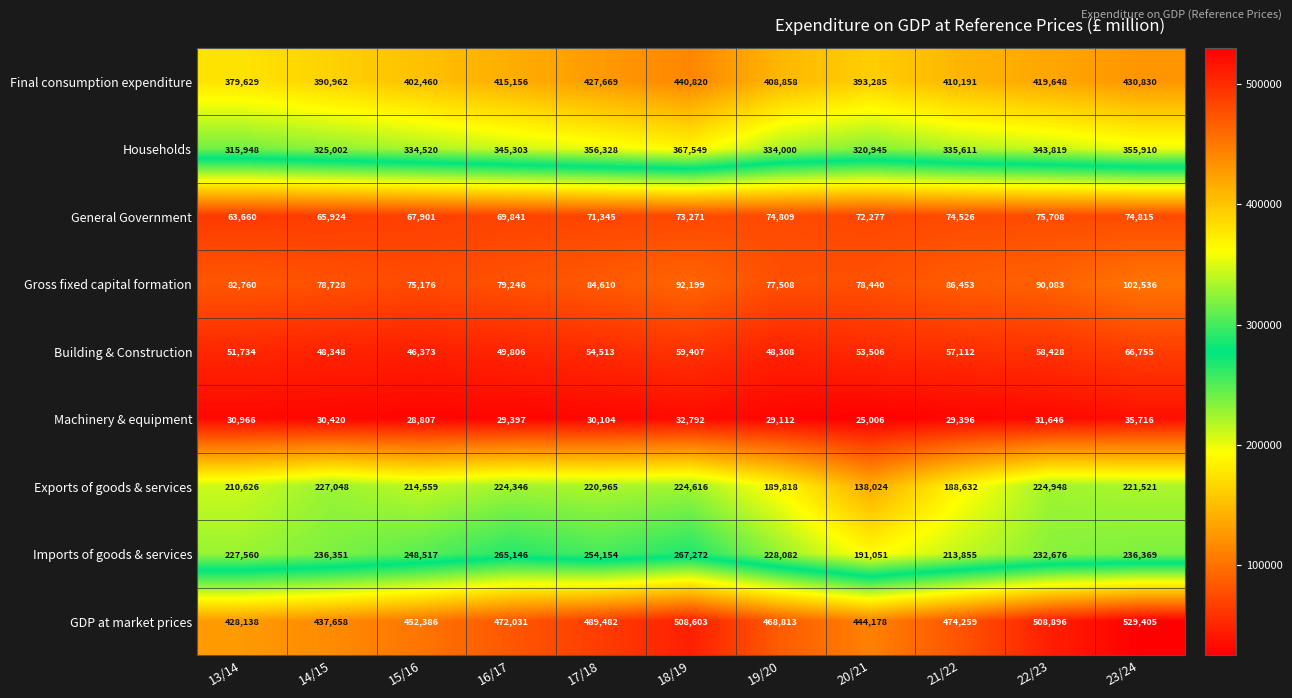

How many series are shown in this chart?

9